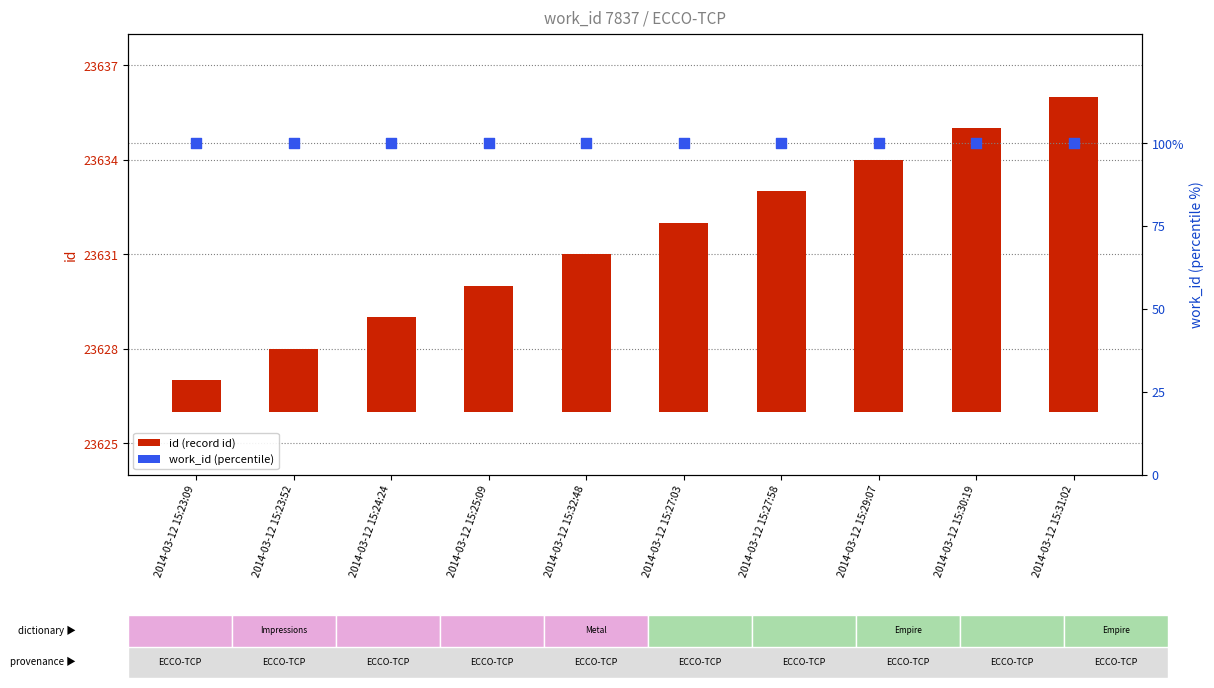

Which series has the largest Y range (max minus min)?

id (record id)